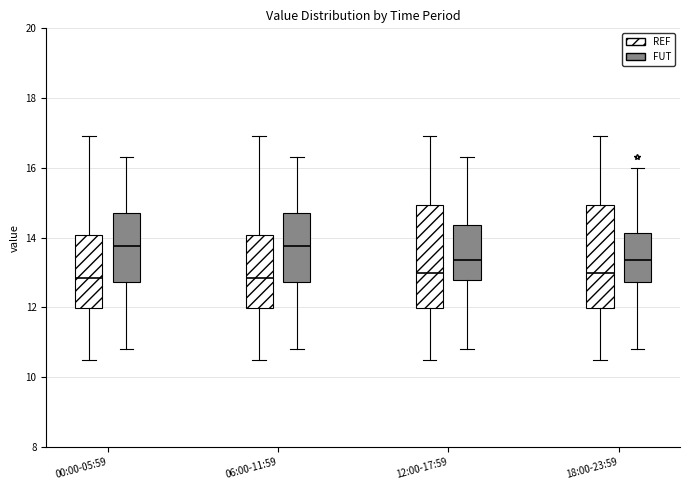

Where does the median line of the box for 00:00-05:59 (REF) sit on the y-axis? The values are not printed on the chart, so give them approximately, as read against the axis.

12.8